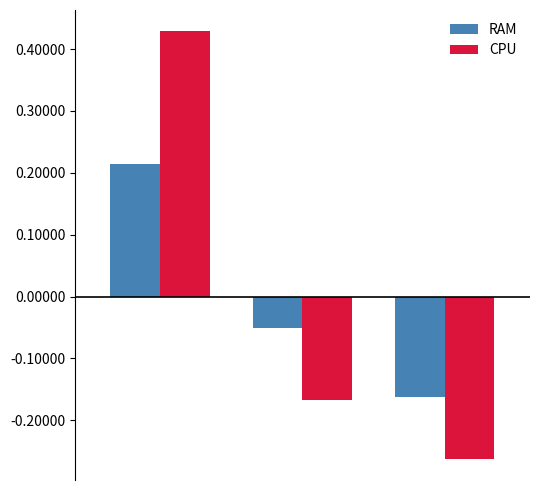

What are all the series names shown in the legend?

RAM, CPU